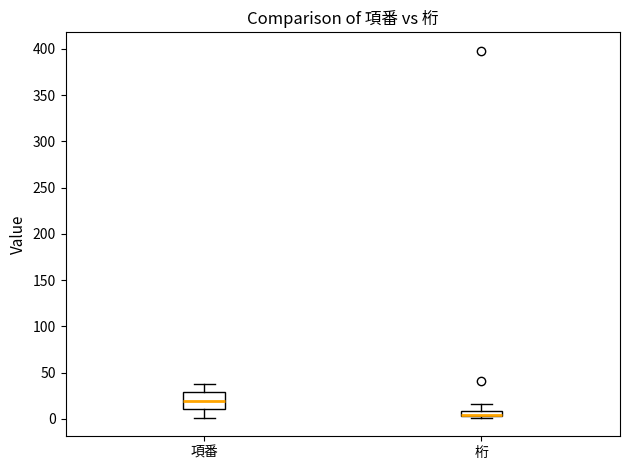

Where does the upper whisker of the box for 桁 end on the y-axis? The values are not printed on the chart, so give them approximately, as read against the axis.

15